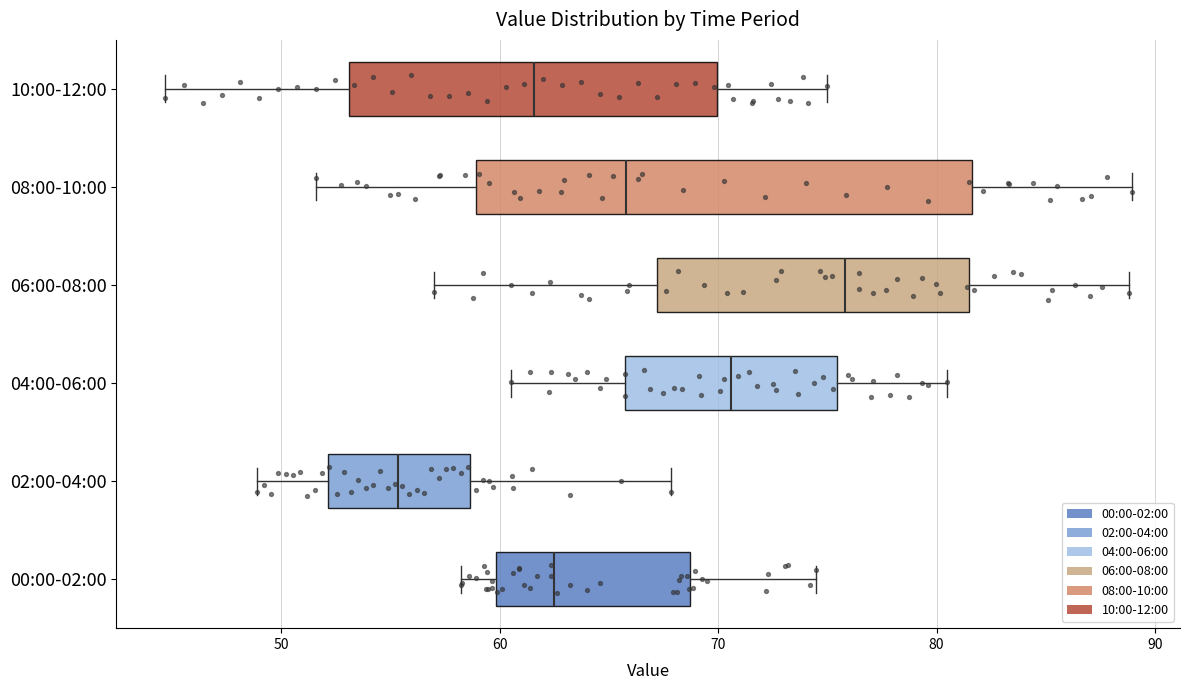

Reading bottom to top, transcribe this box plot: for each box, give where its median line is, the range the box spans, and where its two whiskers end, as read against the x-axis. The values are not printed on the chart, so give them approximately, as read against the axis.

00:00-02:00: median 63, box 60 to 69, whiskers 58 to 74
02:00-04:00: median 55, box 52 to 59, whiskers 49 to 68
04:00-06:00: median 71, box 66 to 75, whiskers 61 to 80
06:00-08:00: median 76, box 67 to 81, whiskers 57 to 89
08:00-10:00: median 66, box 59 to 82, whiskers 52 to 89
10:00-12:00: median 62, box 53 to 70, whiskers 45 to 75